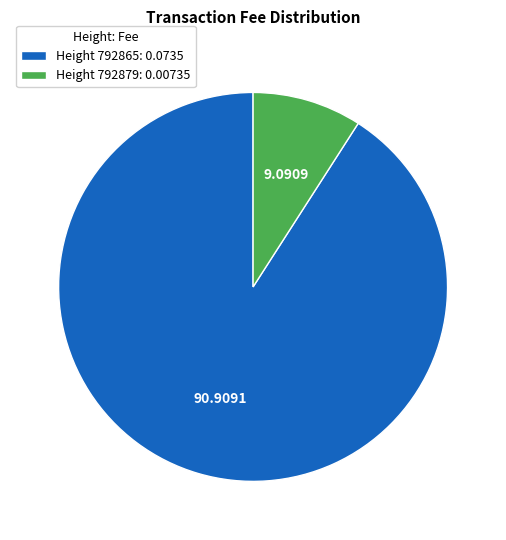

How many segments does this pie chart have?

2